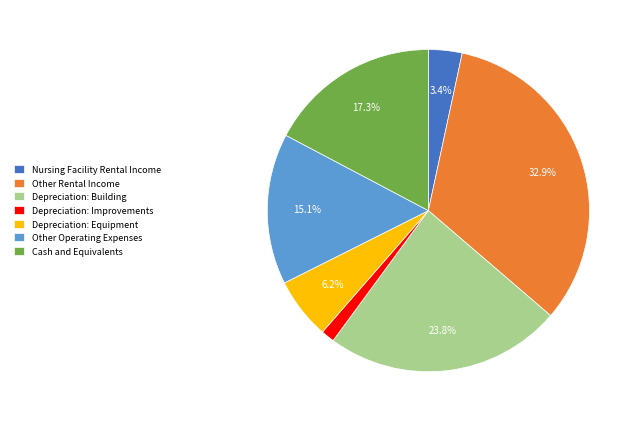

True or false: Depreciation: Improvements accounts for 1% of the total.

True